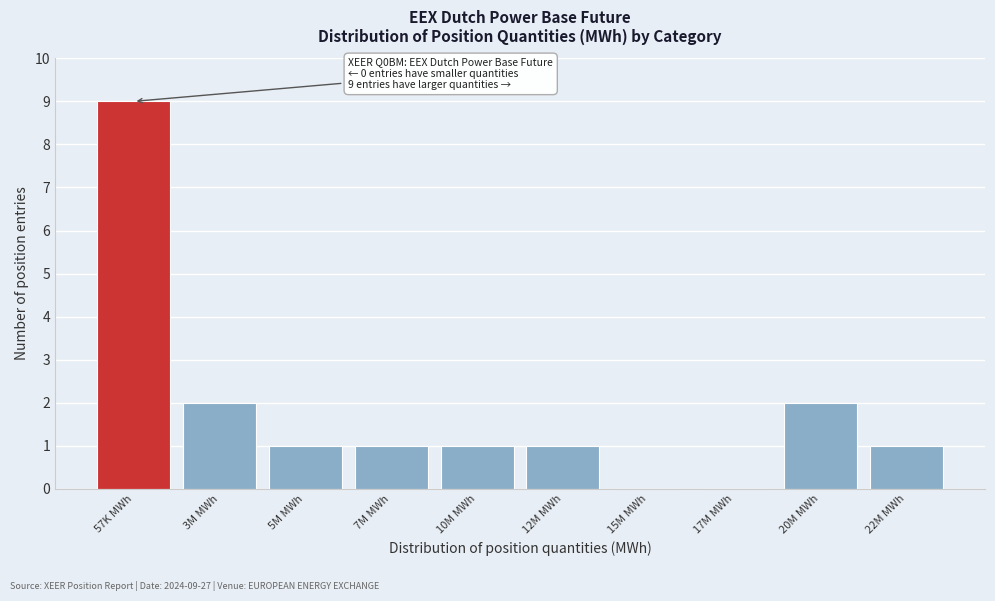

Reading left to right, what are all the values shown in this chart?

57K MWh=9	3M MWh=2	5M MWh=1	7M MWh=1	10M MWh=1	12M MWh=1	15M MWh=0	17M MWh=0	20M MWh=2	22M MWh=1